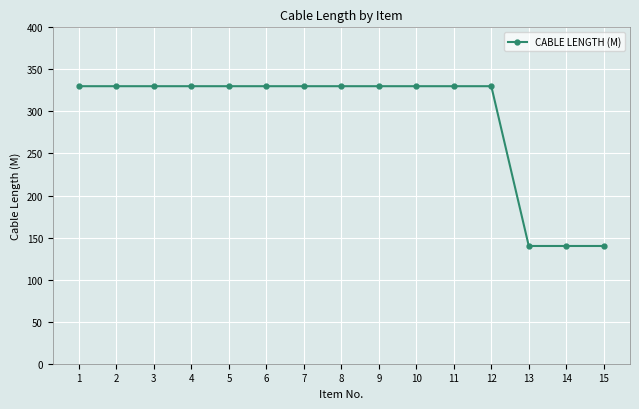

What is the change in value from 11 to 15?

-190